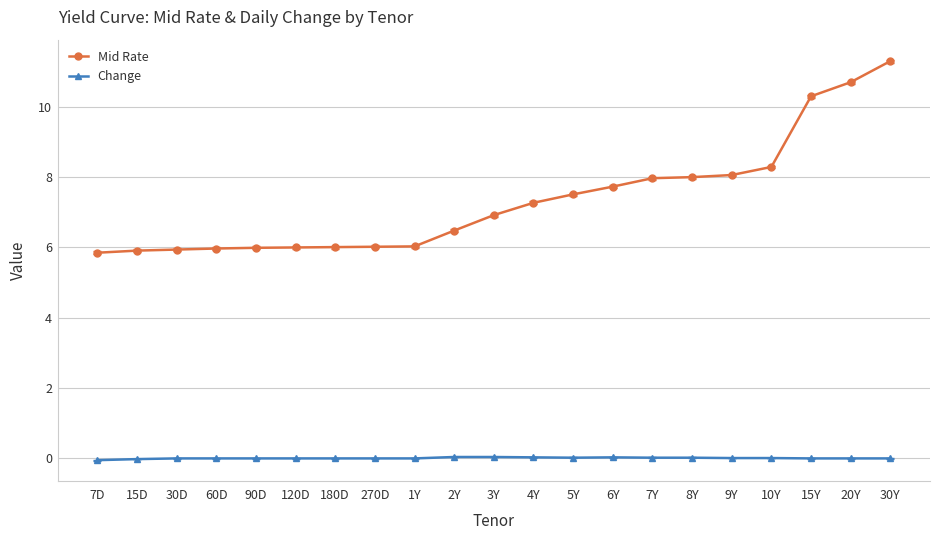

Which series has the largest total across all categories?

Mid Rate